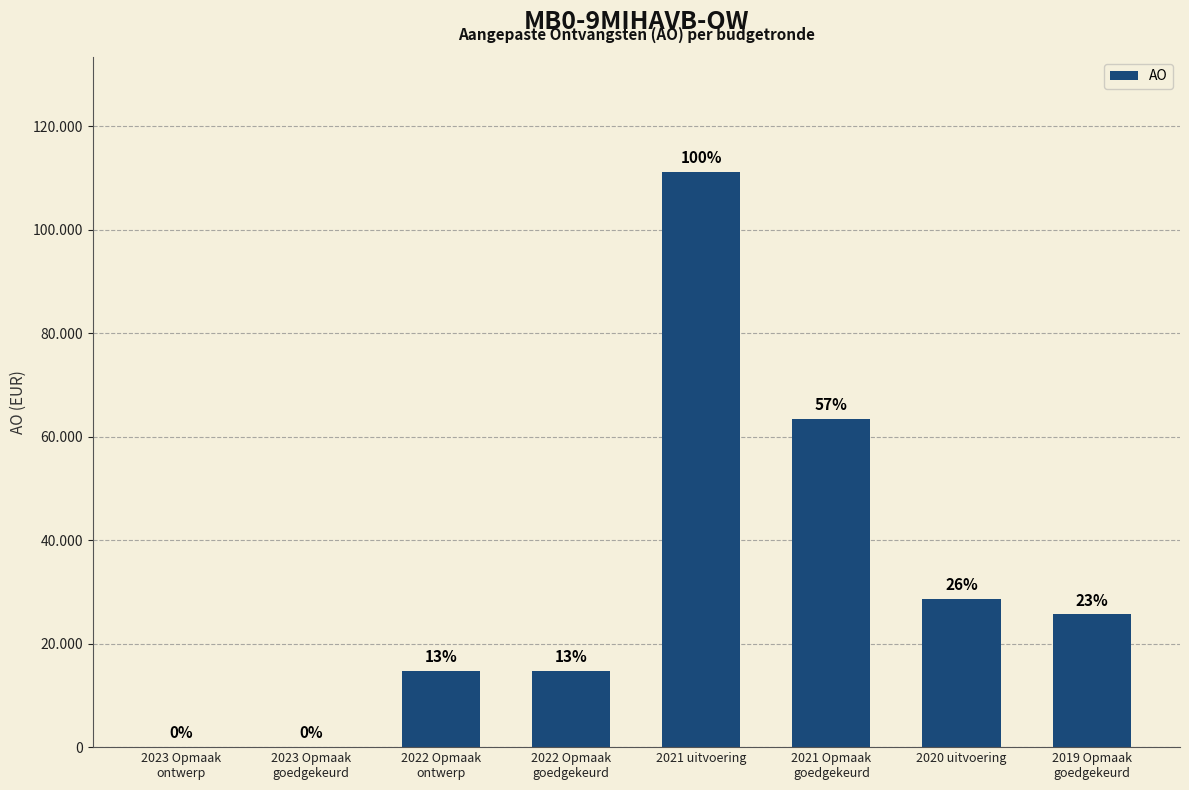

How many distinct data groups are displayed?

1